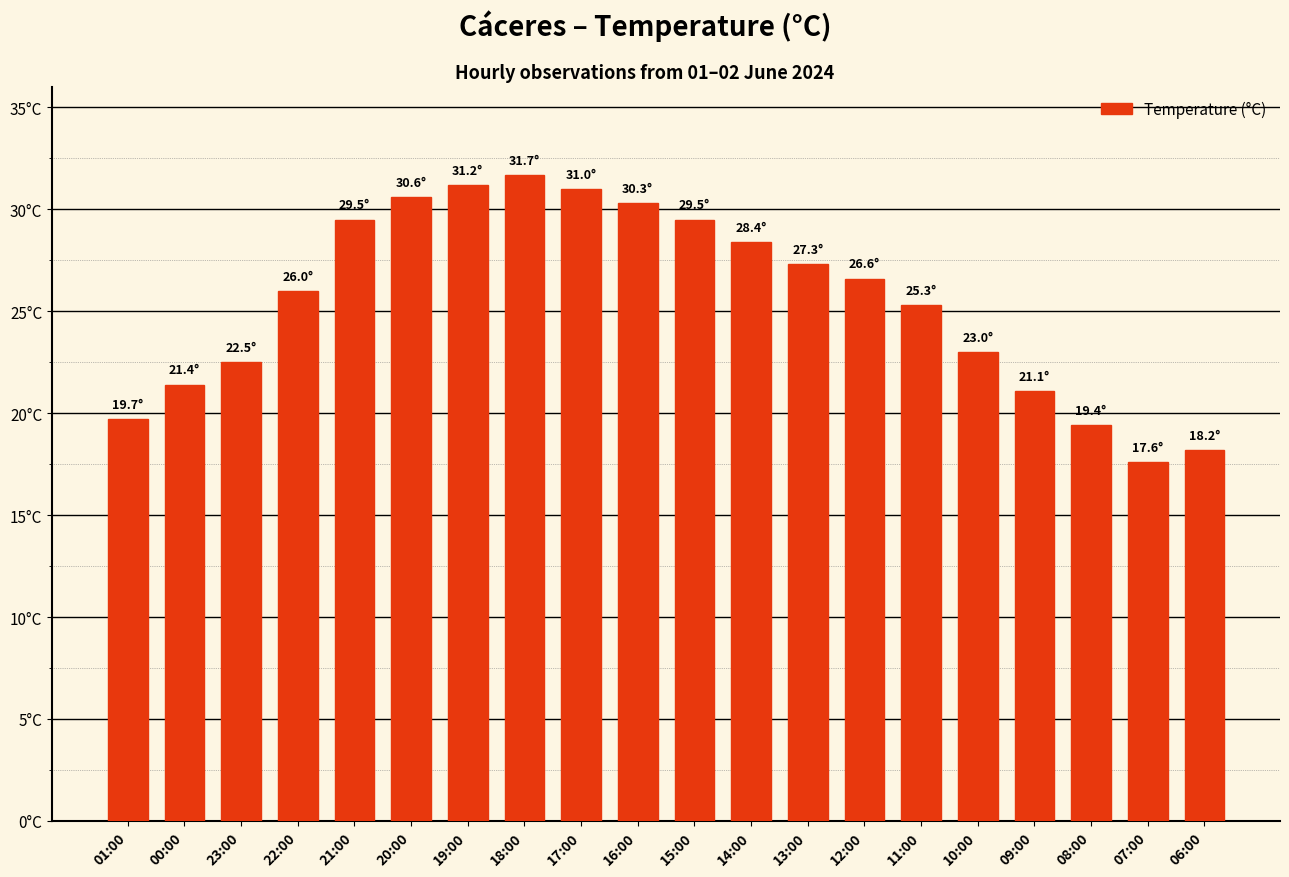

Which has a higher value, 09:00 or 18:00?

18:00